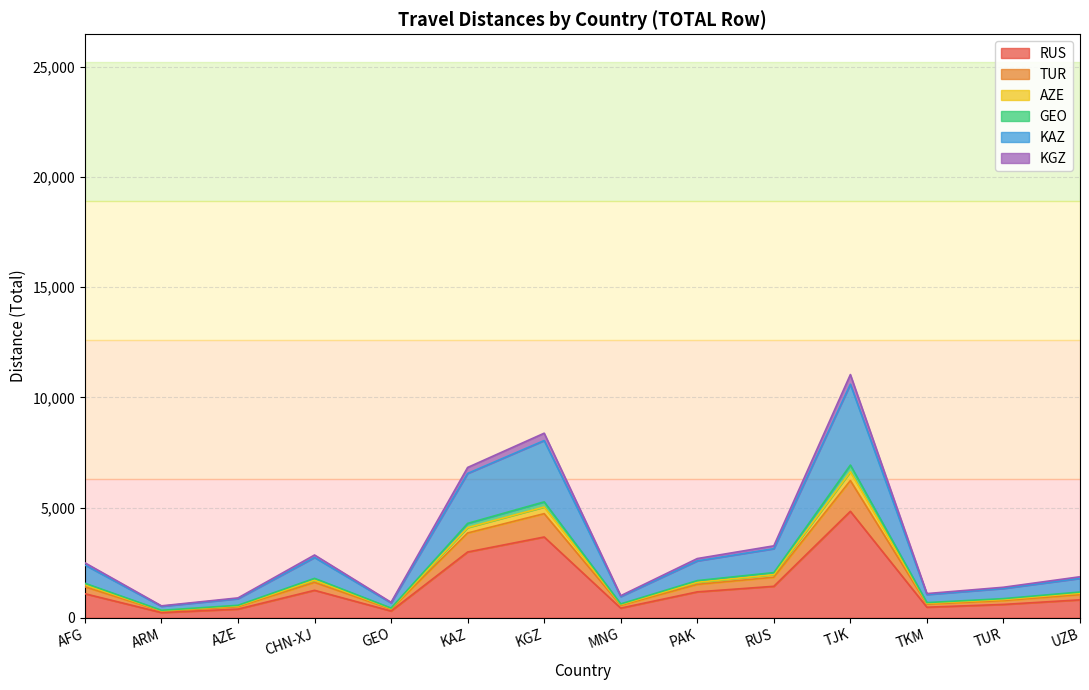

True or false: TUR and GEO cross at least once.

False